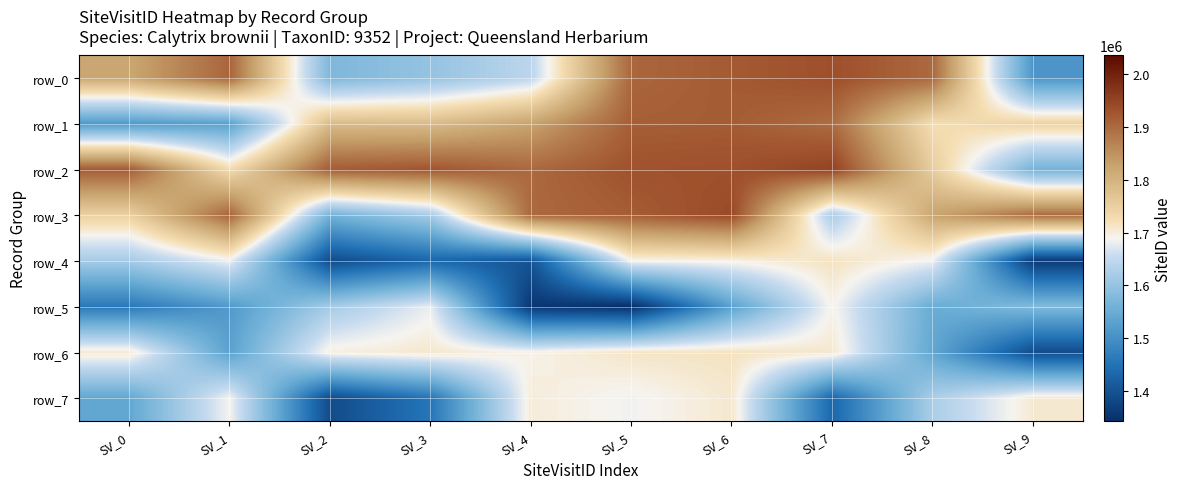

How many values in the row_2 series are below 1917883?

5